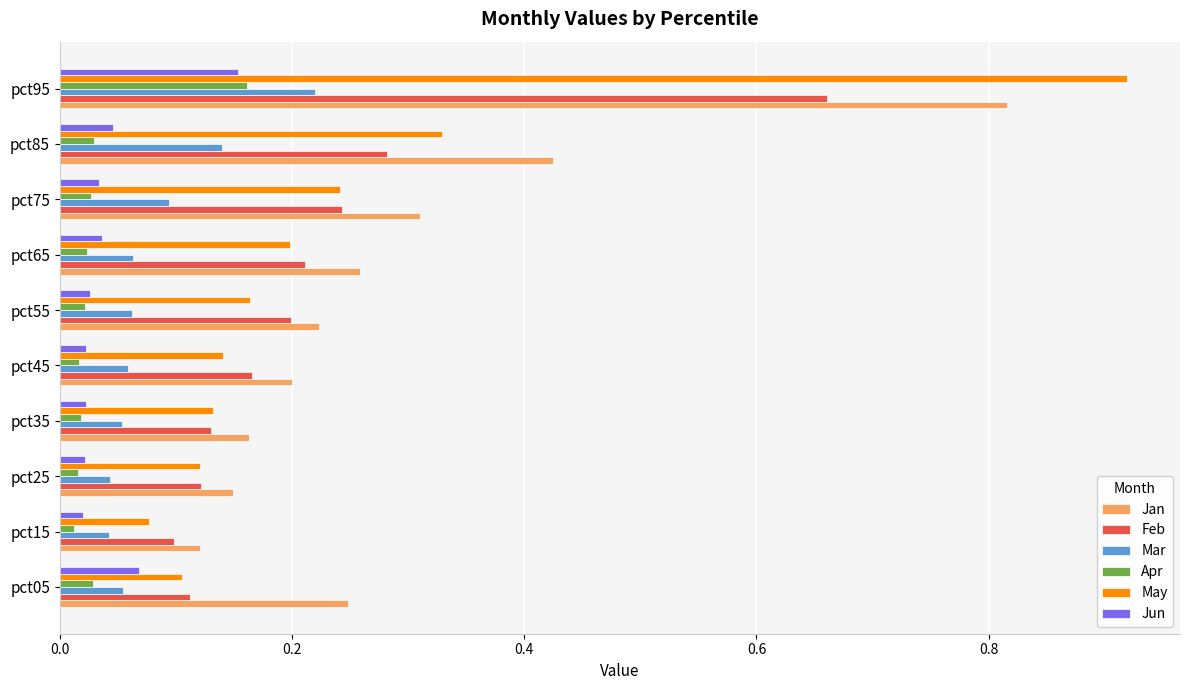

At how many categories does at least one series exceed 0?

10